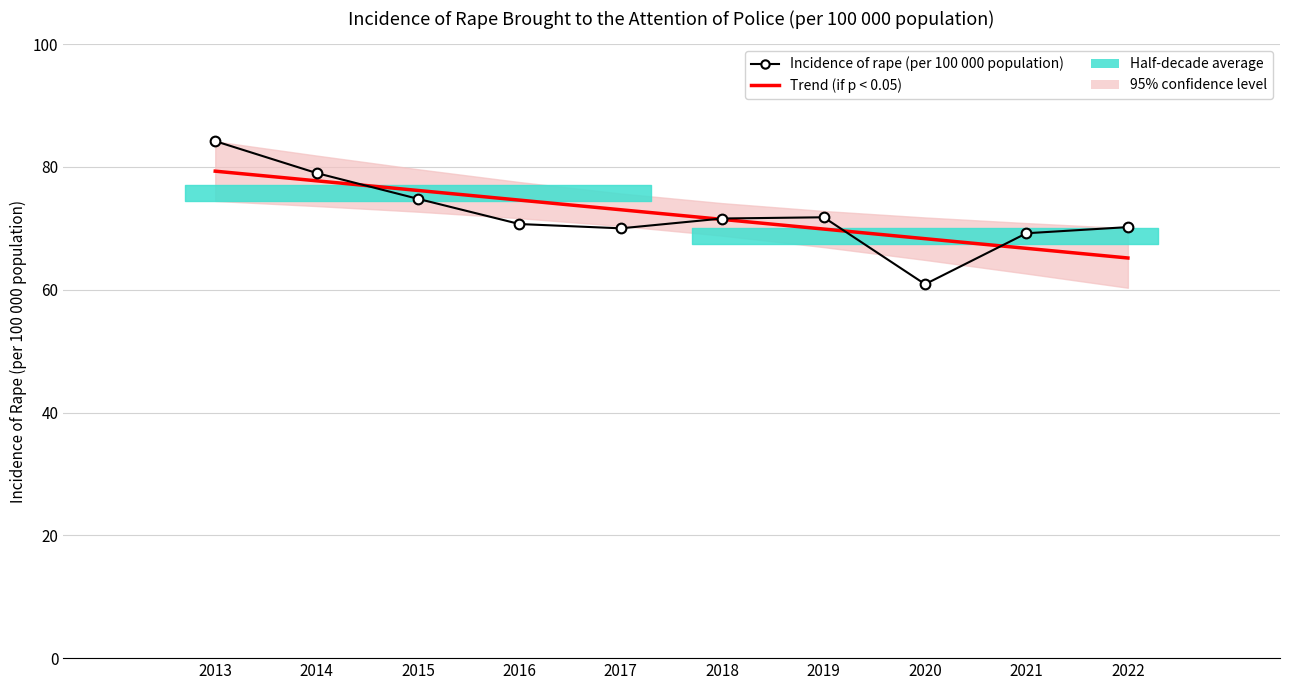

How many lines are shown in the chart?

2